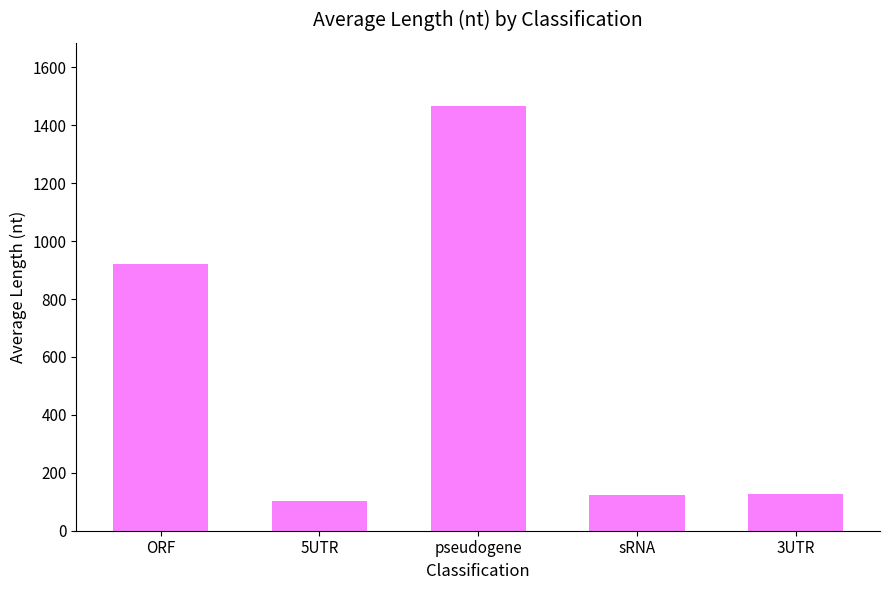

Which has a higher value, ORF or 3UTR?

ORF